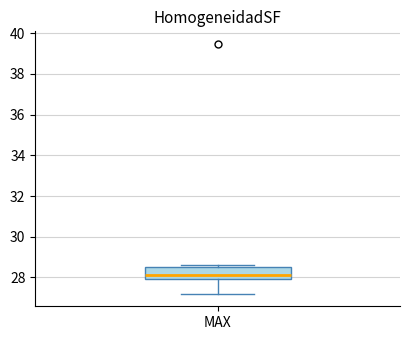

Transcribe this box plot: give where the median line is, the range the box spans, and where the two whiskers end, as read against the y-axis. The values are not printed on the chart, so give them approximately, as read against the axis.

median 28.2, box 28.0 to 28.6, whiskers 27.2 to 28.6 (just above the box's upper edge)